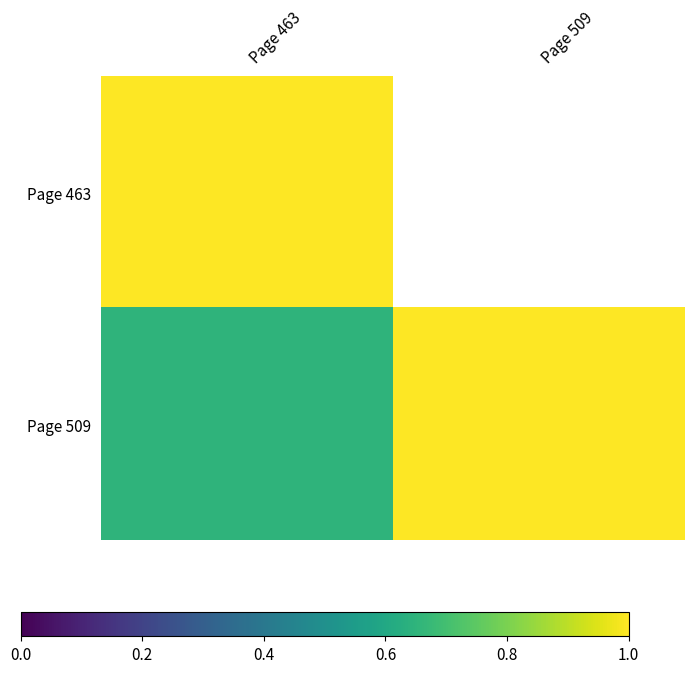

What is the approximate value of Page 509 at Page 509?

1.0